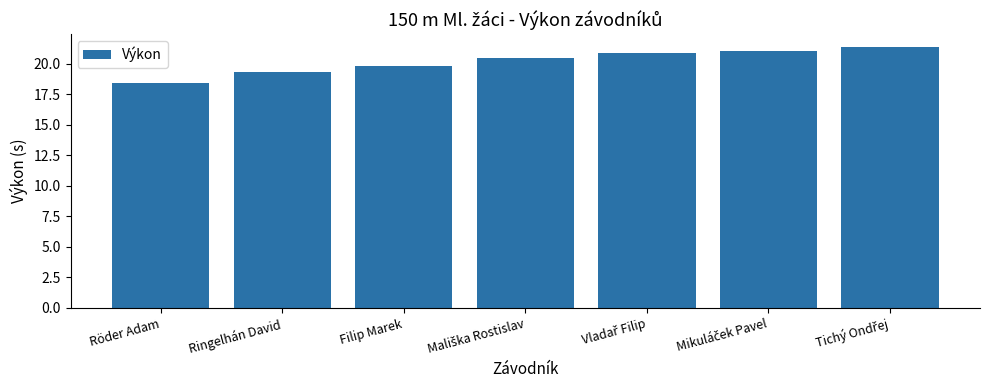

Are the bars horizontal?

No